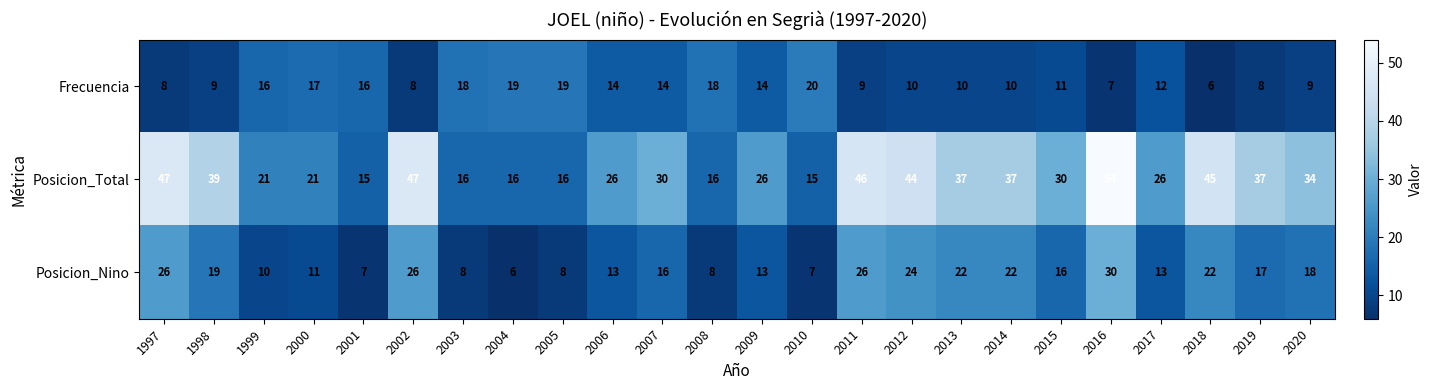

What is the difference between the highest and lowest values at 2009?

13